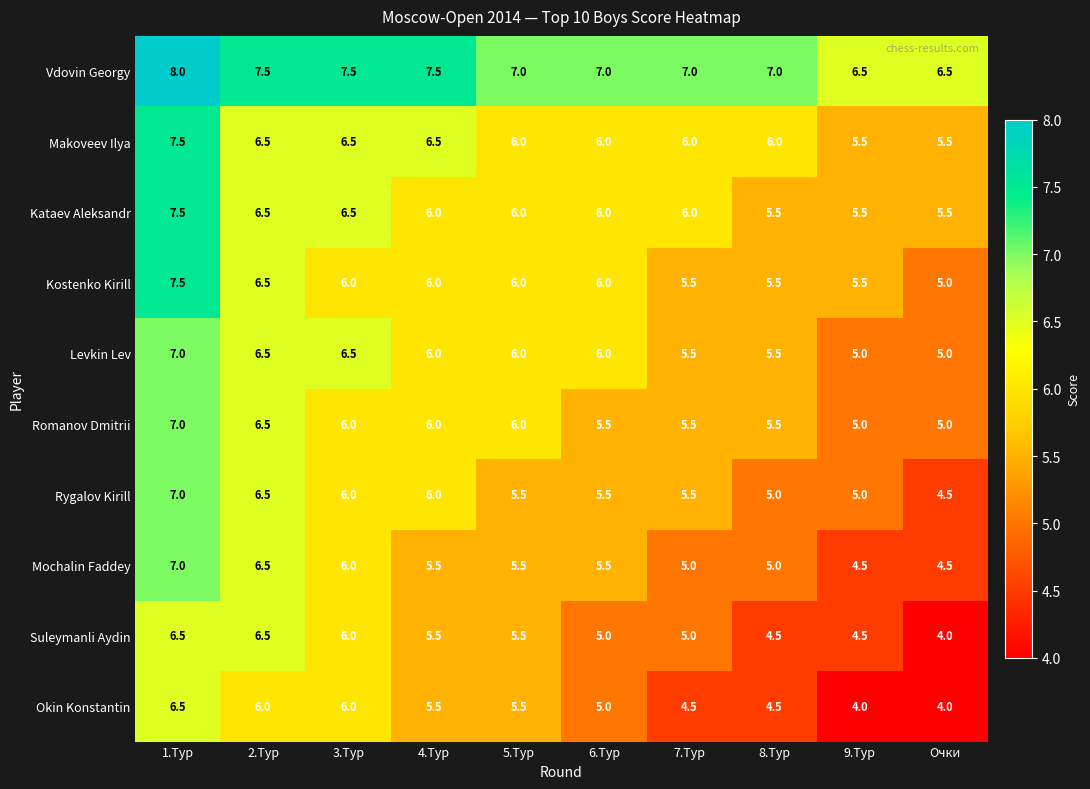

What is the difference between the maximum and minimum values in the Mochalin Faddey series?

2.5